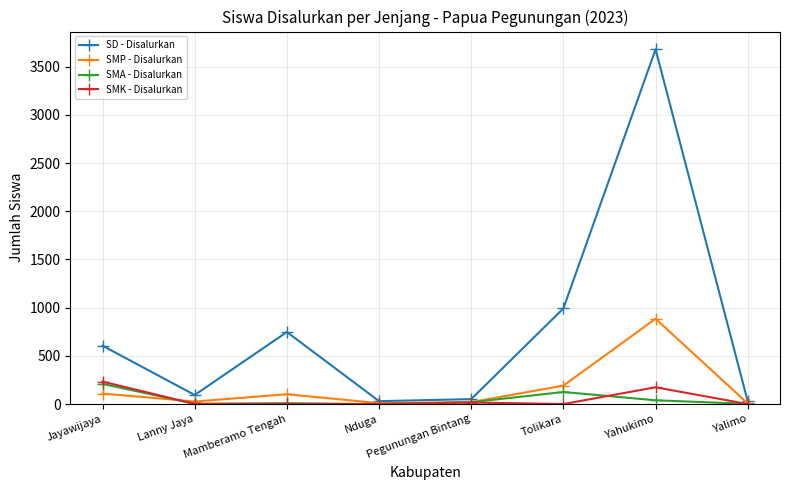

The value of SD - Disalurkan at Mamberamo Tengah is 747. True or false?

True